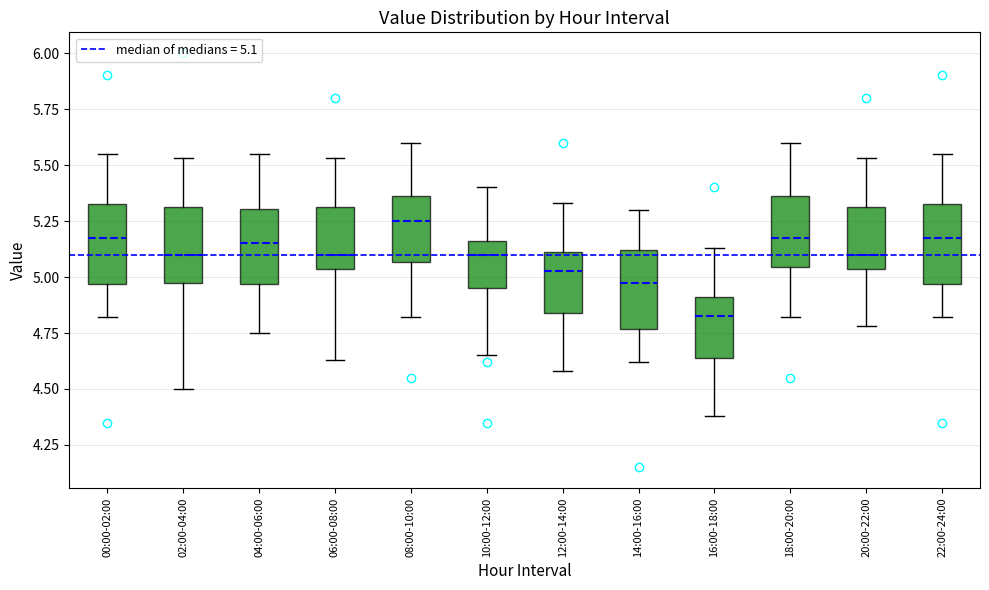

Reading left to right, transcribe this box plot: for each box, give where its median line is, the range the box spans, and where its two whiskers end, as read against the y-axis. The values are not printed on the chart, so give them approximately, as read against the axis.

00:00-02:00: median 5.20, box 4.95 to 5.35, whiskers 4.80 to 5.55
02:00-04:00: median 5.10, box 5.00 to 5.30, whiskers 4.50 to 5.55
04:00-06:00: median 5.15, box 4.95 to 5.30, whiskers 4.75 to 5.55
06:00-08:00: median 5.10, box 5.05 to 5.30, whiskers 4.65 to 5.55
08:00-10:00: median 5.25, box 5.05 to 5.35, whiskers 4.80 to 5.60
10:00-12:00: median 5.10, box 4.95 to 5.15, whiskers 4.65 to 5.40
12:00-14:00: median 5.05, box 4.85 to 5.10, whiskers 4.60 to 5.35
14:00-16:00: median 5.00, box 4.75 to 5.10, whiskers 4.60 to 5.30
16:00-18:00: median 4.85, box 4.65 to 4.90, whiskers 4.40 to 5.15
18:00-20:00: median 5.20, box 5.05 to 5.35, whiskers 4.80 to 5.60
20:00-22:00: median 5.10, box 5.05 to 5.30, whiskers 4.80 to 5.55
22:00-24:00: median 5.20, box 4.95 to 5.35, whiskers 4.80 to 5.55